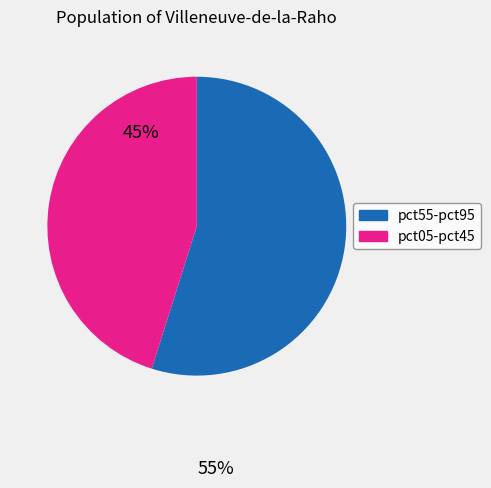

Does any single category account for the majority?

Yes